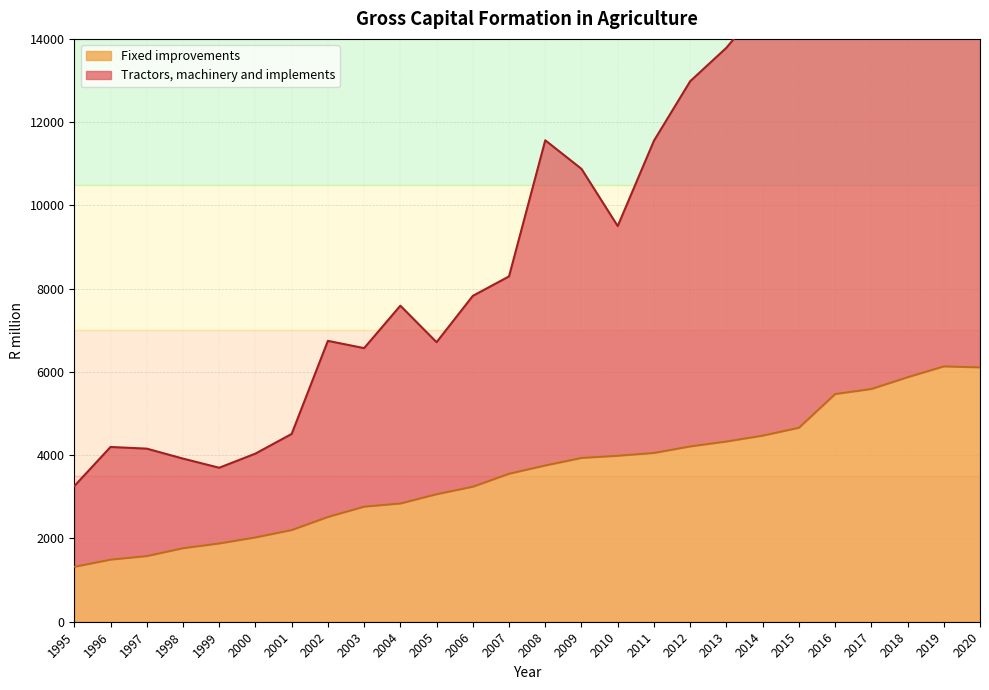

How many interior local peaks does the Fixed improvements series have?

1